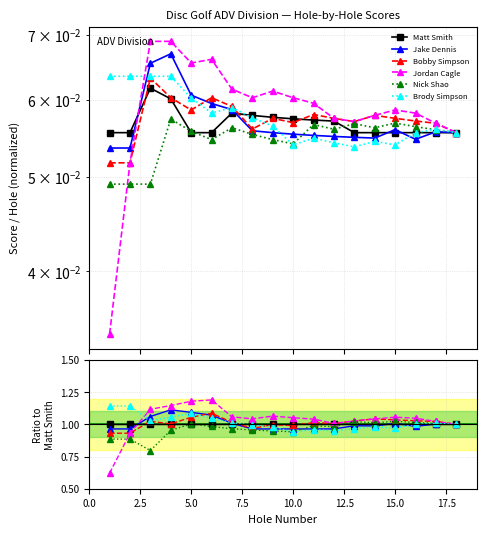

Which series changed the most between 5.0 and 15.0?

Jordan Cagle